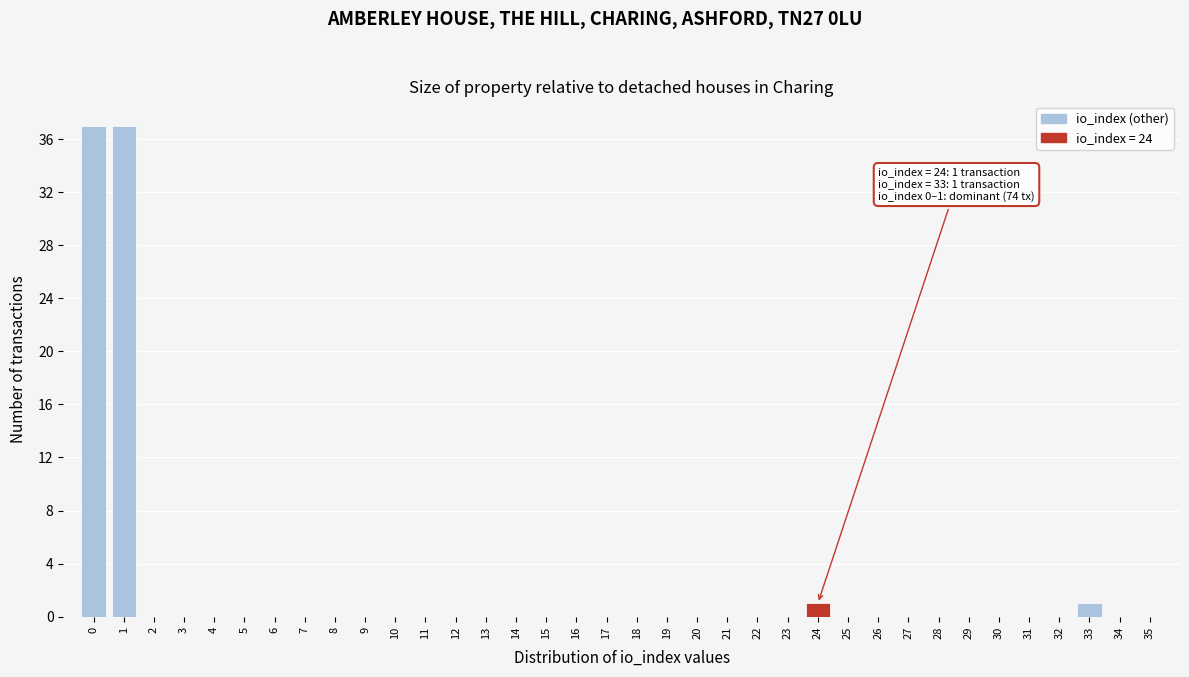

What is the sum of all values?

76